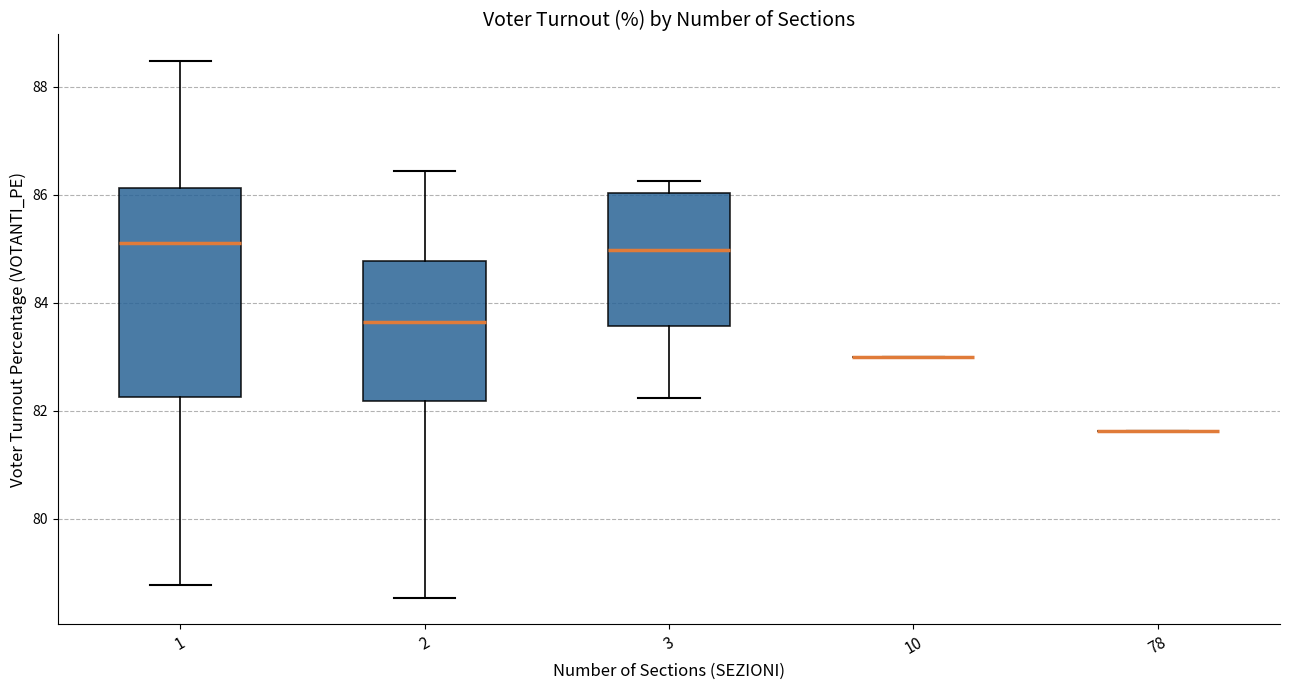

Comparing the boxes themselves (not the whiskers), which one is the tallest?

1